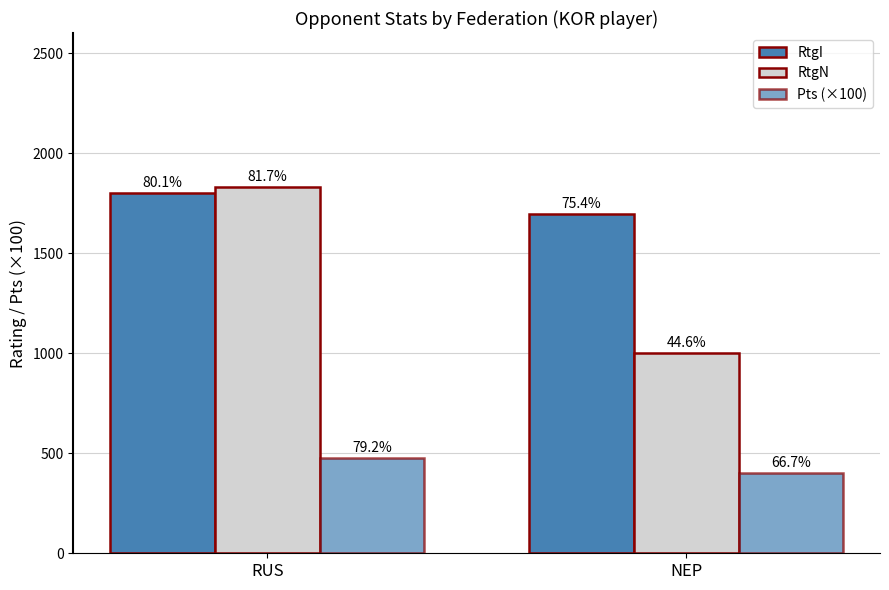

The RtgN series shows 1830.0 at RUS. True or false?

True